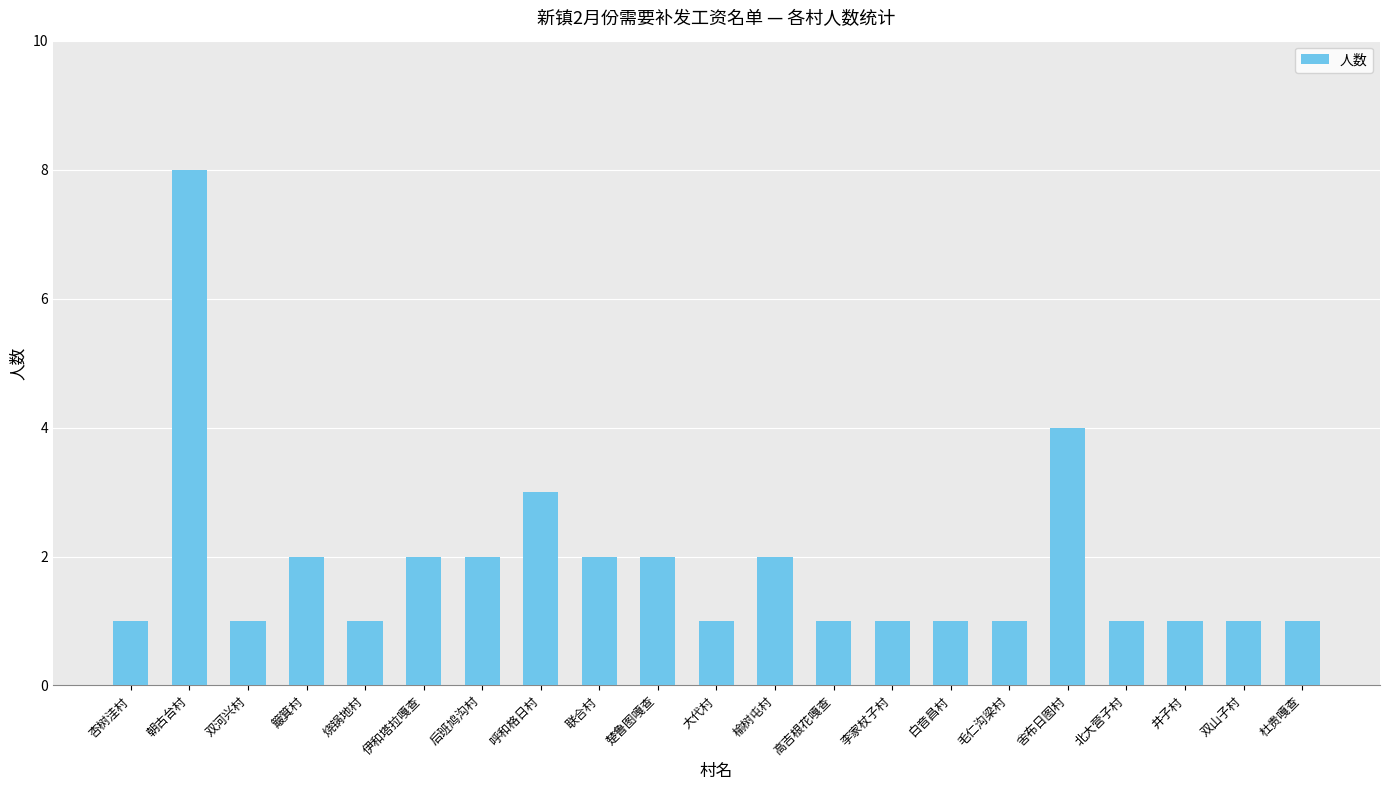

Approximately how many times larger is the value at 舍布日图村 compared to 联合村?

2.0